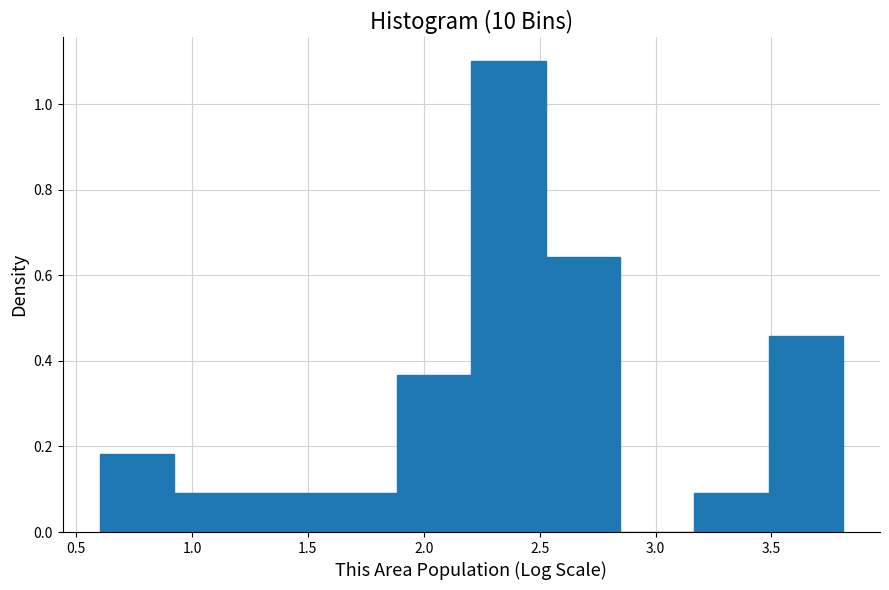

Which range on the x-axis has the tallest bar?

2.20 to 2.55